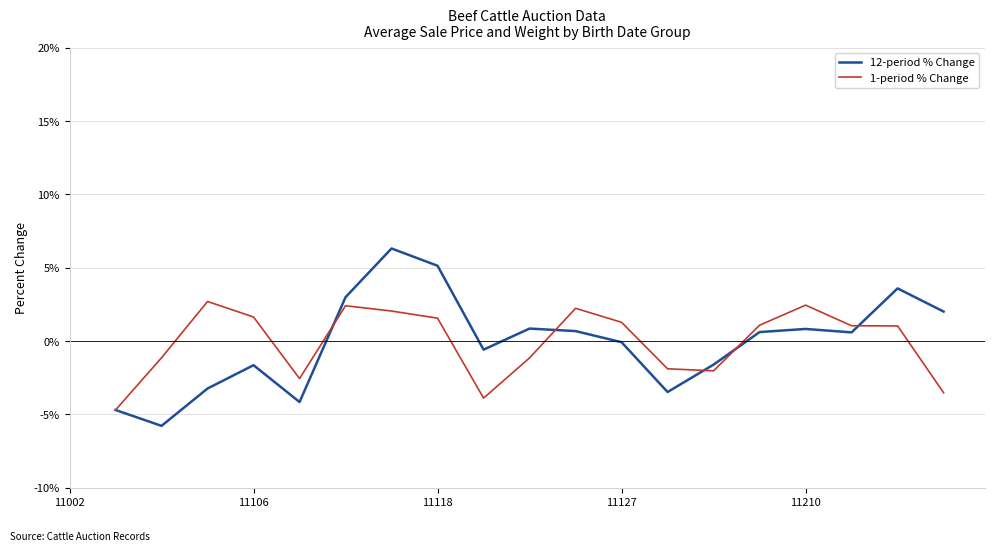

After their last crossing, which series has the higher values: 1-period % Change or 12-period % Change?

12-period % Change